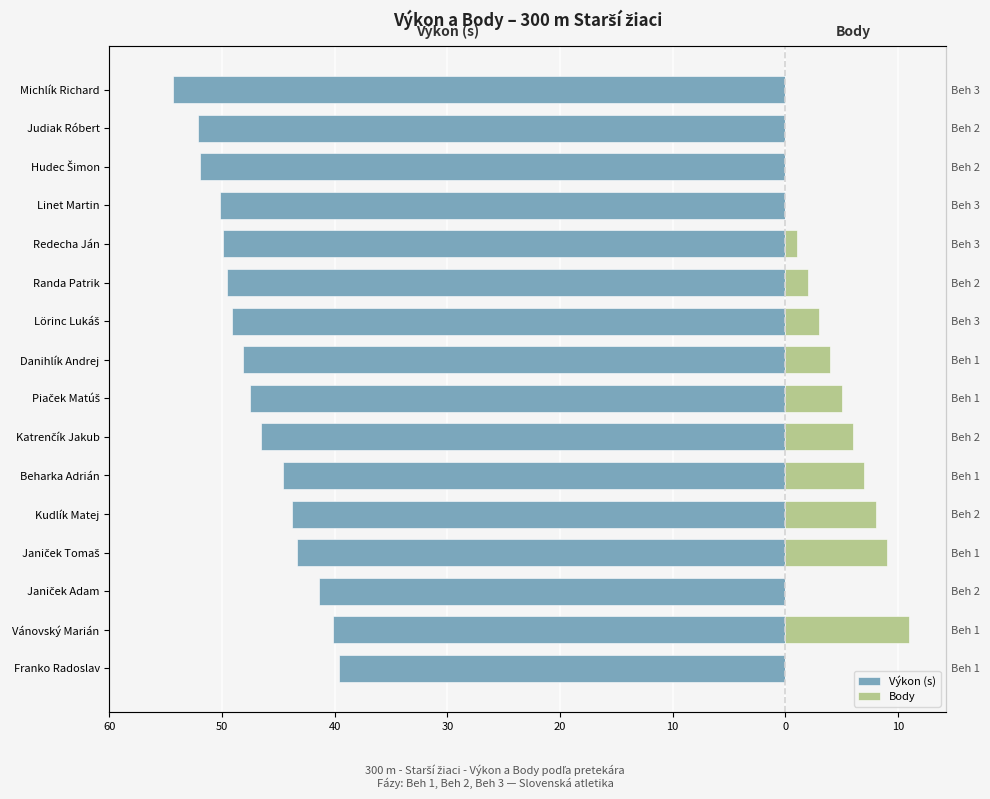

How many series are shown in this chart?

2